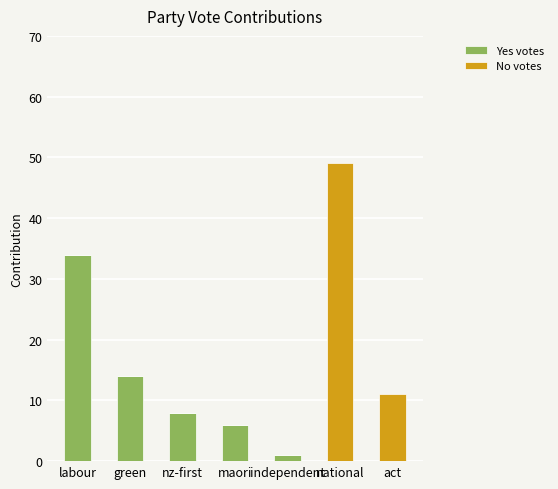

Count the number of categories in the chart.

7